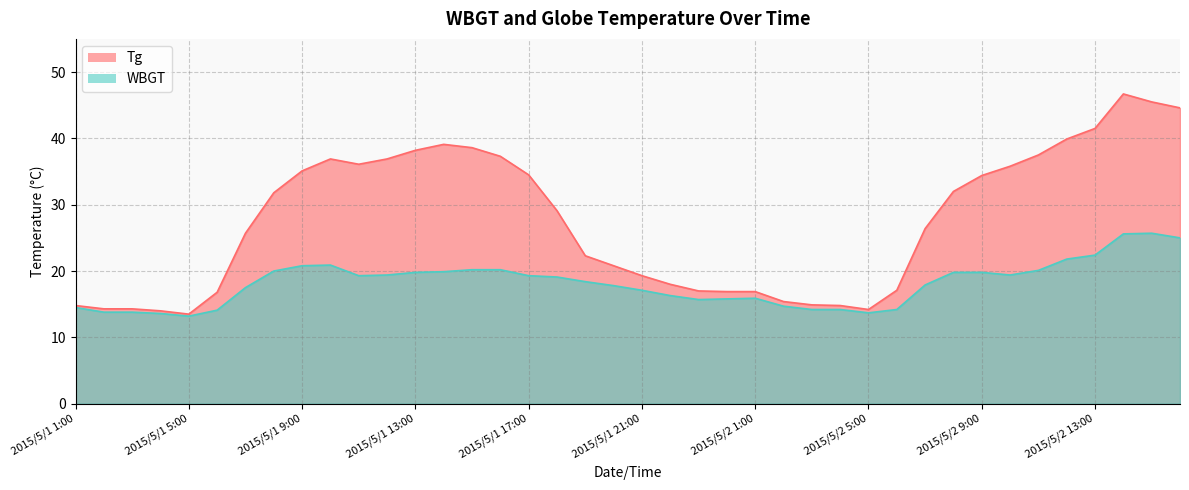

Between 2015/5/1 1:00 and 2015/5/2 1:00, which series saw the biggest shift?

Tg